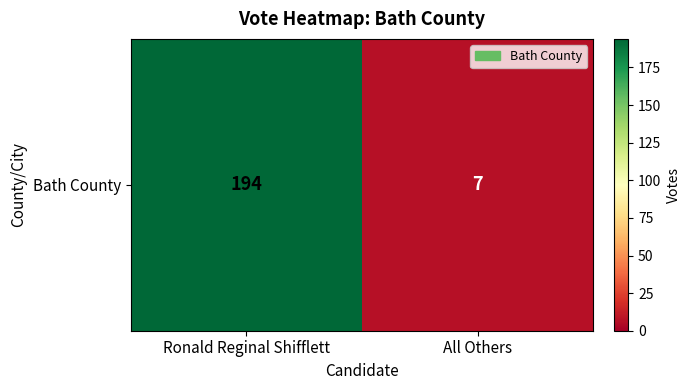

Reading right to left, list all the values displayed in this chart.

All Others=7	Ronald Reginal Shifflett=194